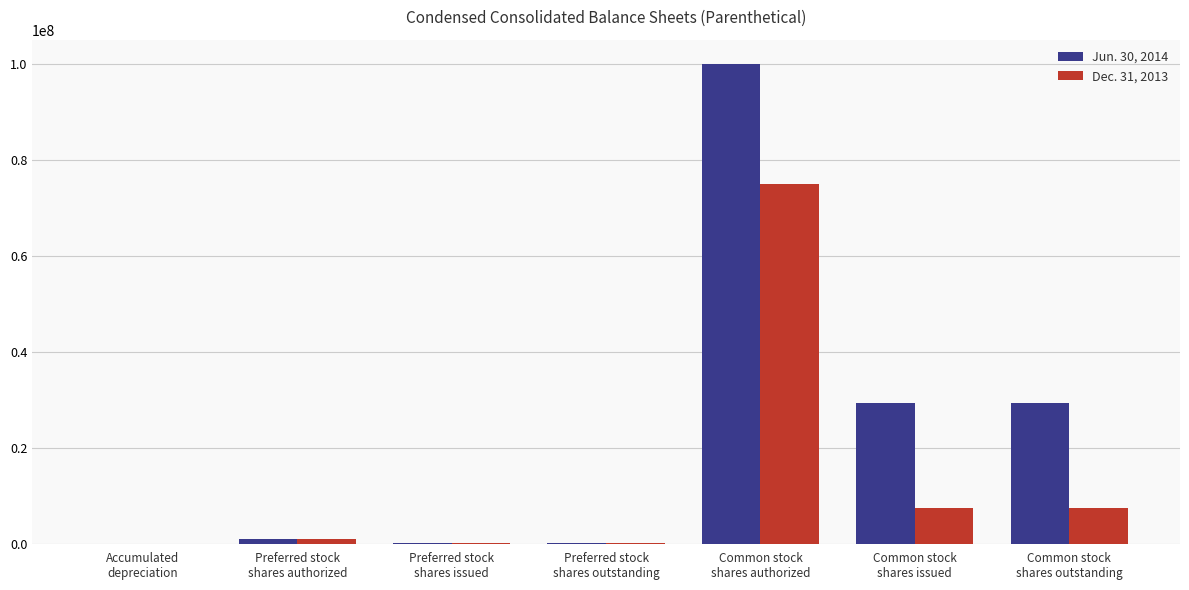

What is the maximum value shown in the chart?

100000000